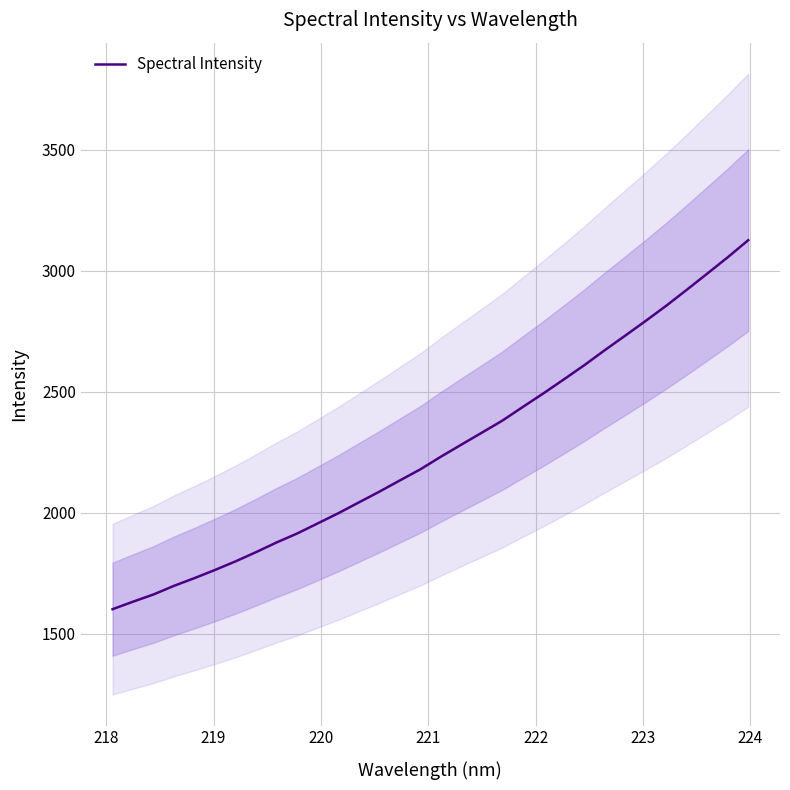

What is the minimum value for Spectral Intensity?

1601.7